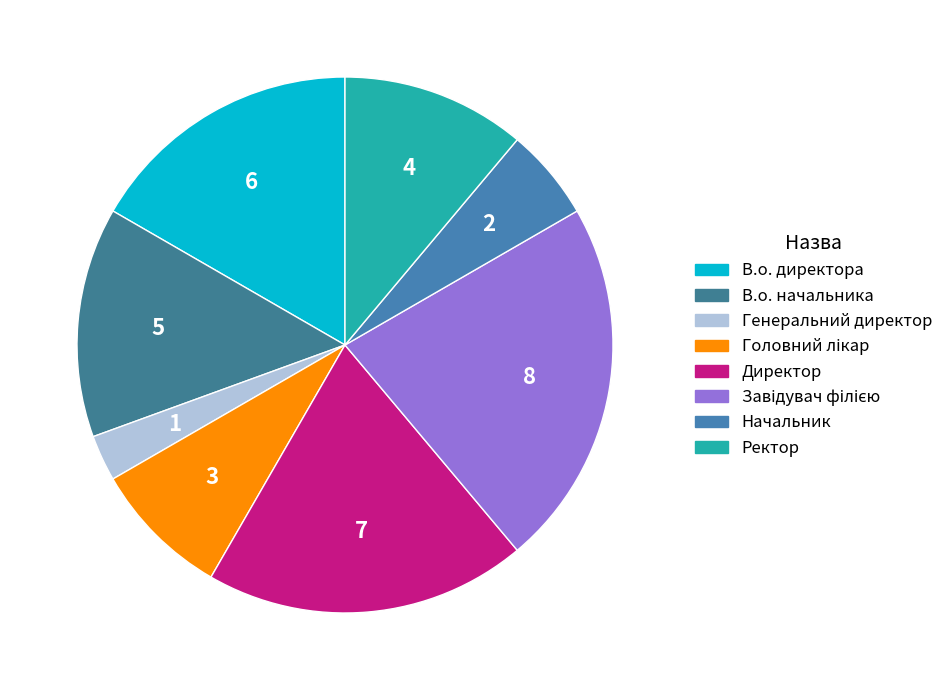

Count the number of slices in the pie.

8